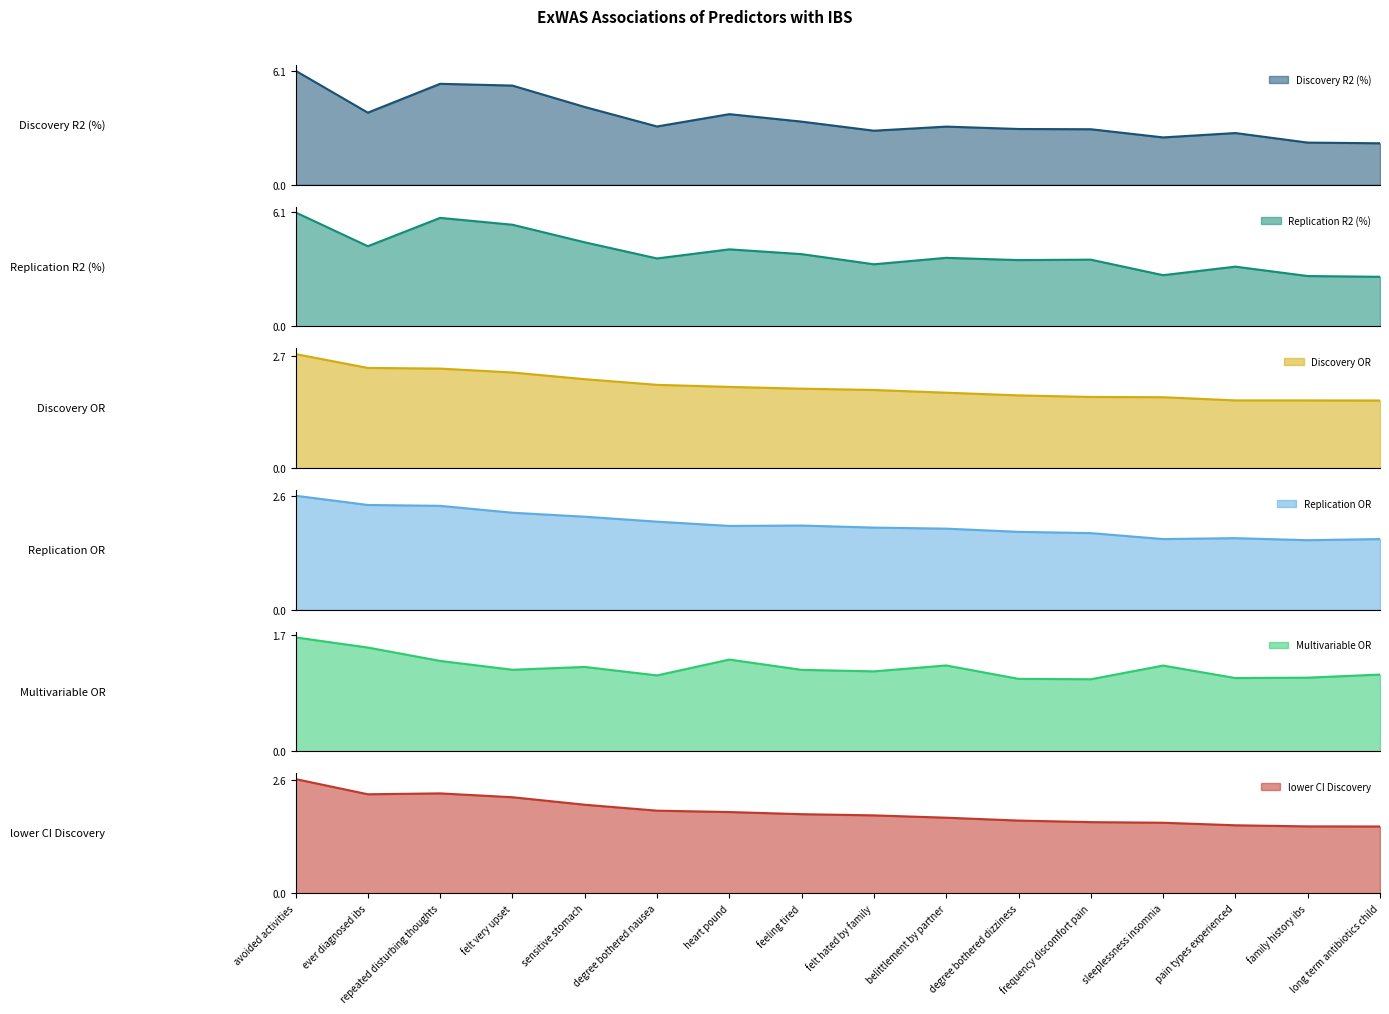

What is the difference between the Replication R2 (%) values at heart pound and repeated disturbing thoughts?

1.7